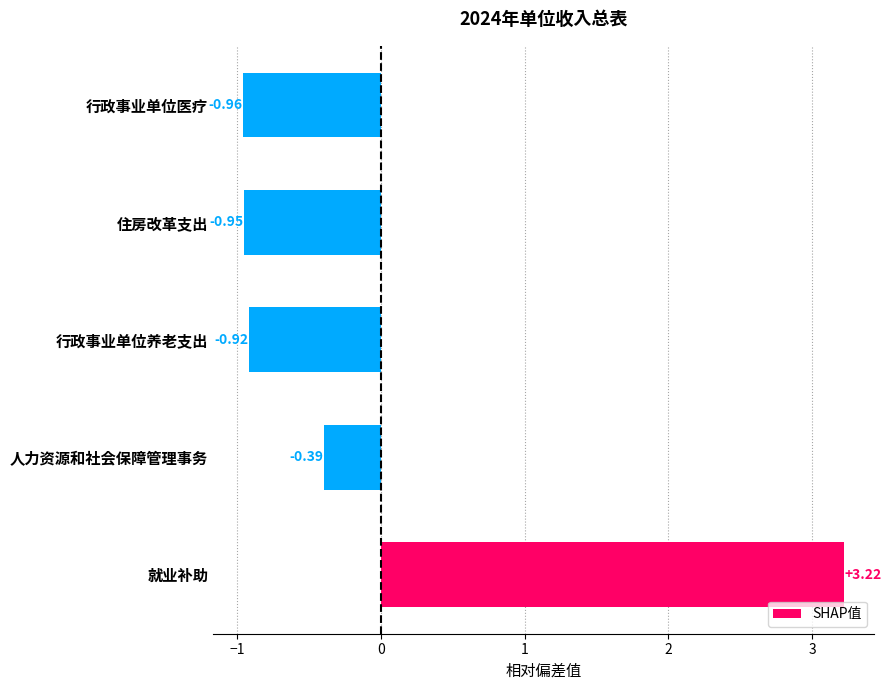

How many values are above zero?

1